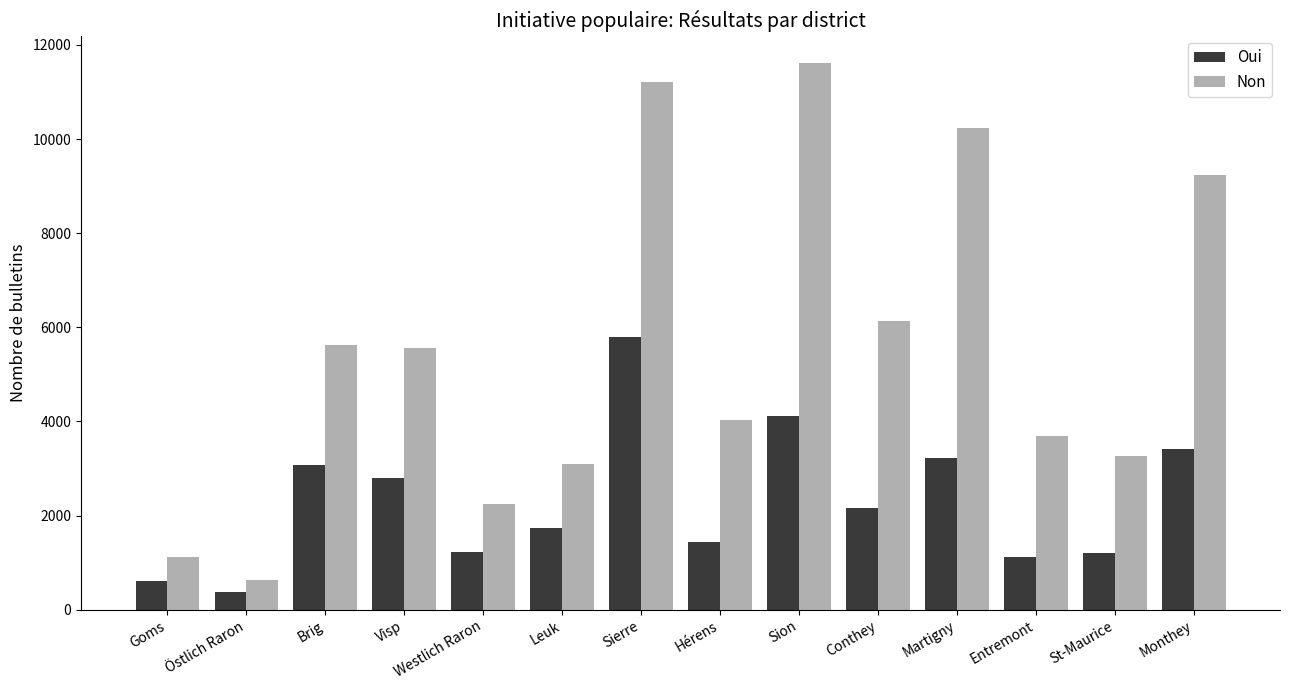

The value of Non at Brig is 1645. True or false?

False